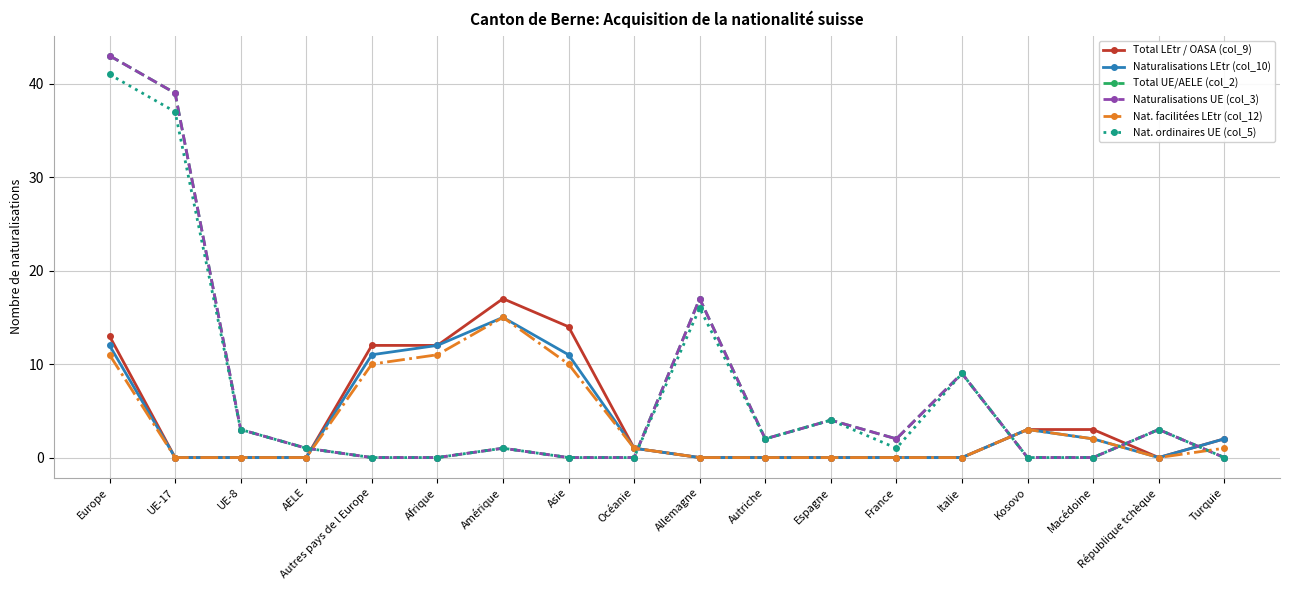

Does the chart have visible grid lines?

Yes